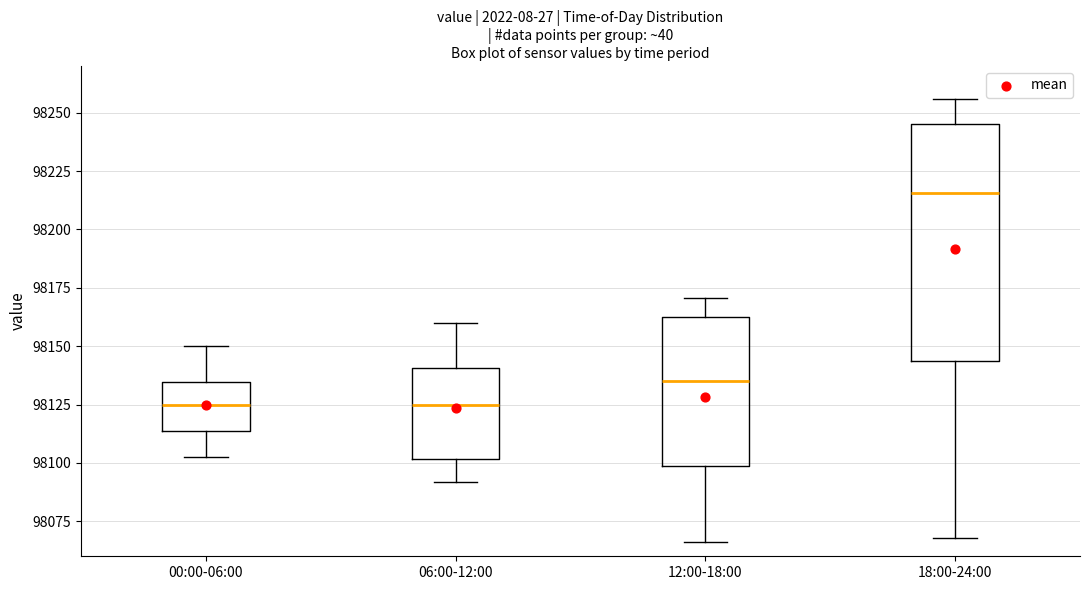

Where is the upper edge of the box for 18:00-24:00 on the y-axis? The values are not printed on the chart, so give them approximately, as read against the axis.

98245